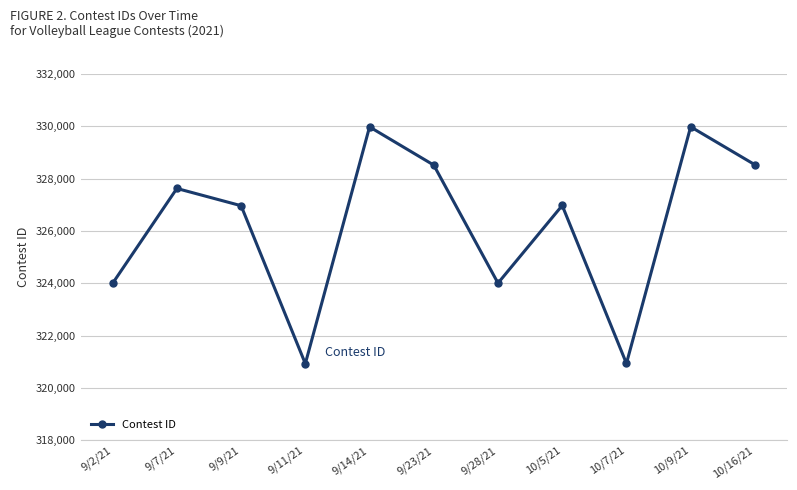

What is the difference between the values at 10/16/21 and 10/9/21?

1450